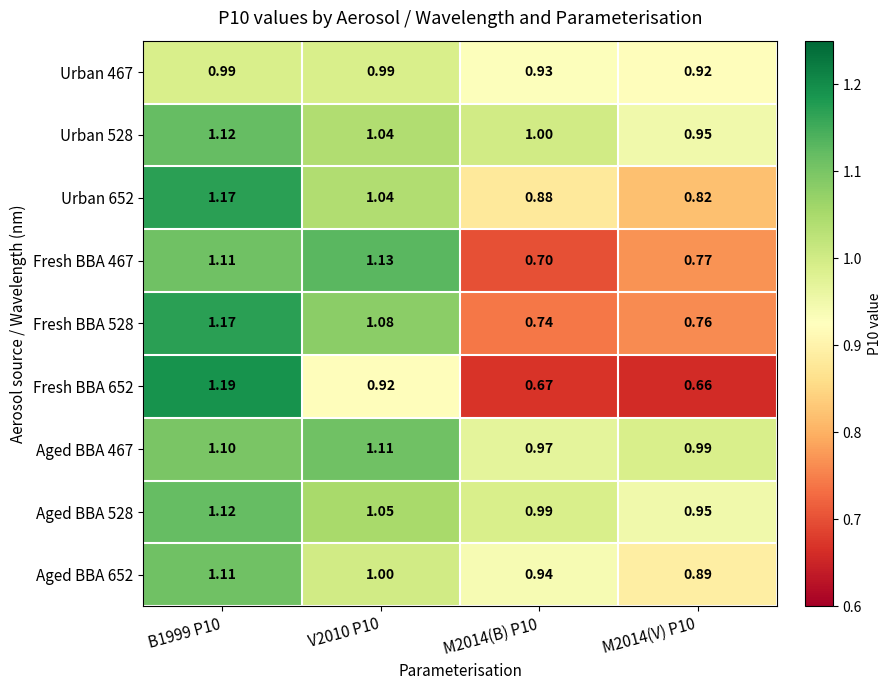

Is the value of Fresh BBA 652 at M2014(B) P10 greater than the value of Urban 467 at M2014(V) P10?

No